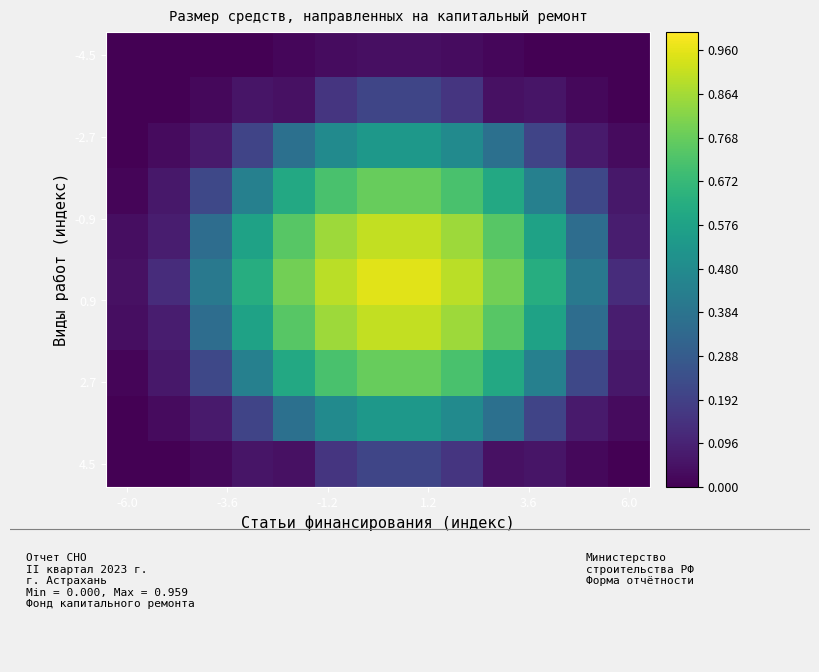

At how many categories does at least one series exceed 0?

13